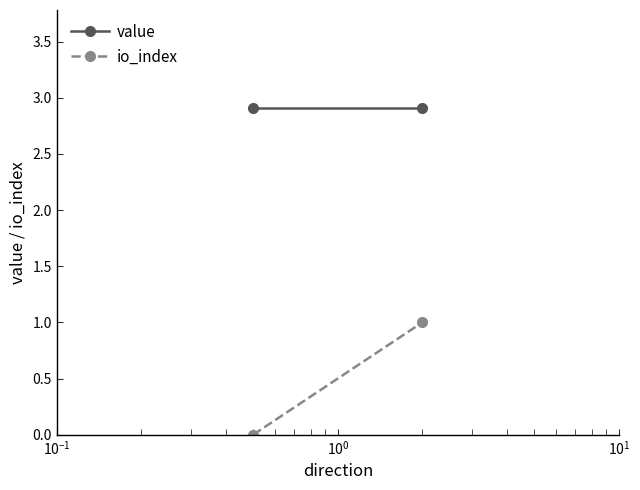

Rank the series by their average value, from lowest to highest.

io_index, value